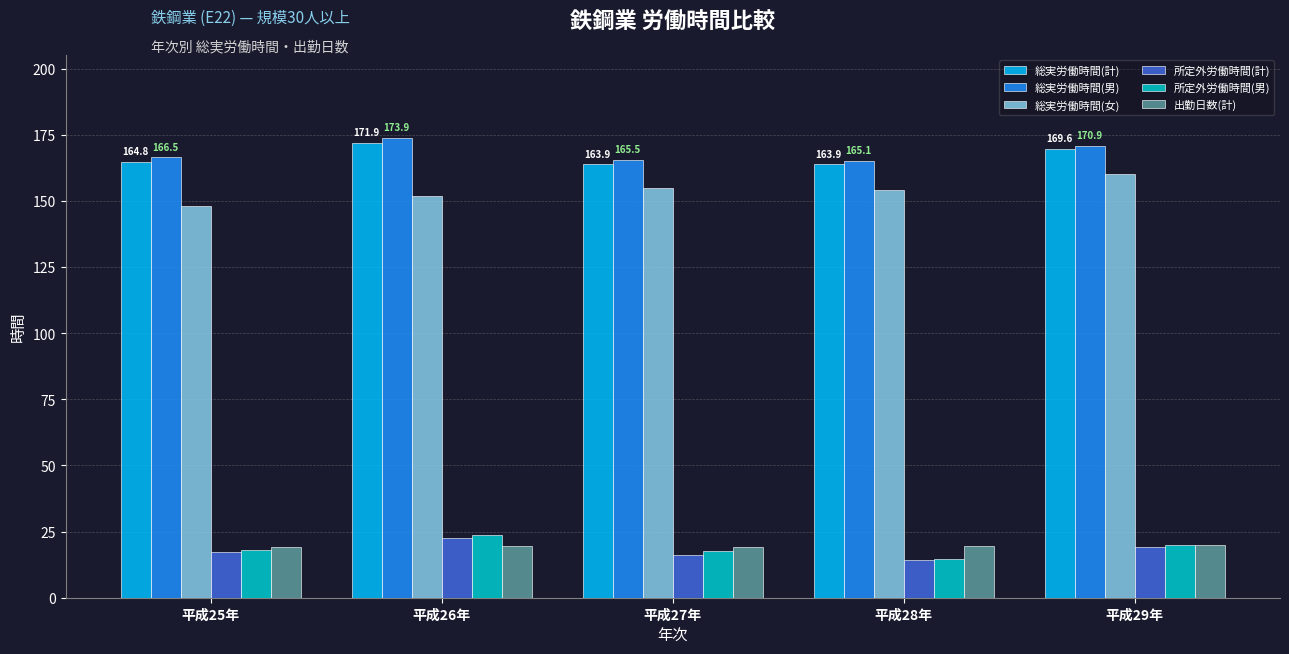

What is the difference between the second highest and second lowest values in the 所定外労働時間(計) series?

2.9